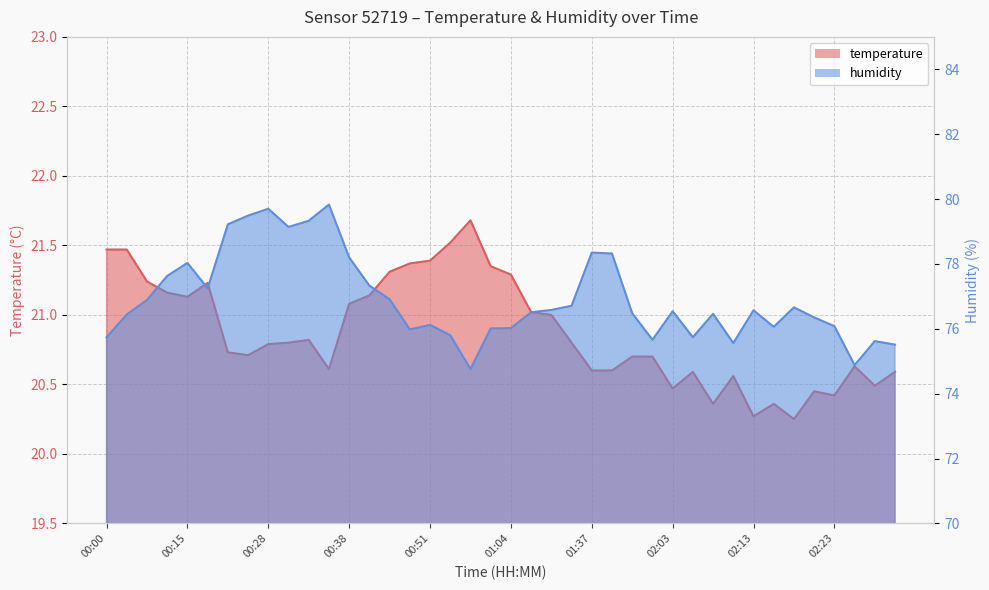

What are all the series names shown in the legend?

temperature, humidity